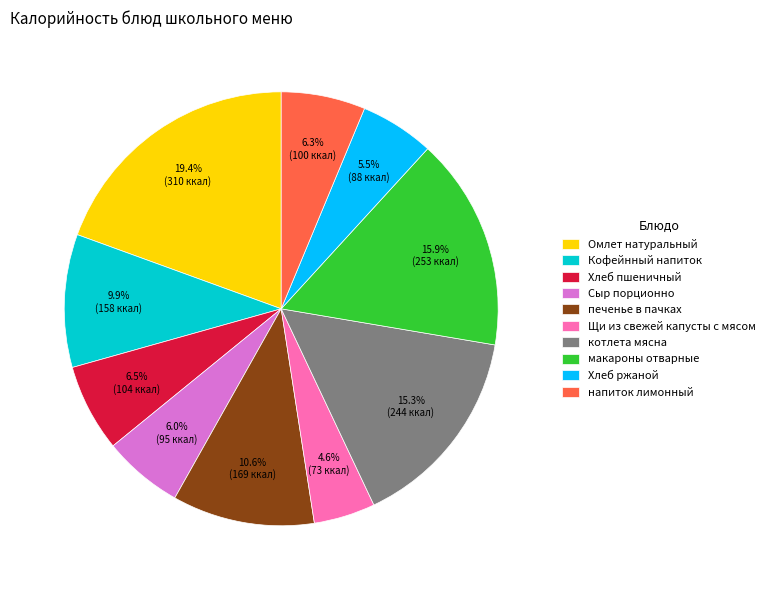

To the nearest percent, what is the difference between the Кофейнный напиток and Сыр порционно slice percentages?

4%